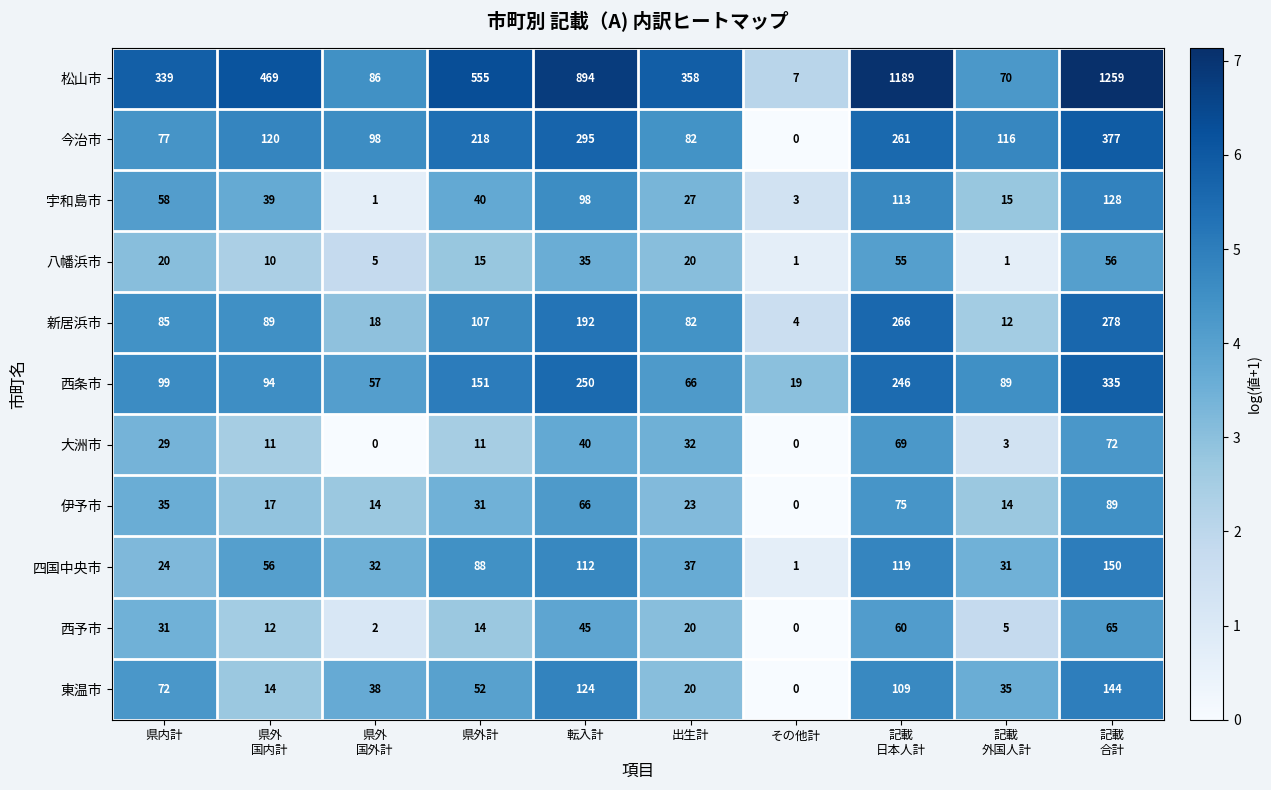

Which series has the widest spread of values?

松山市